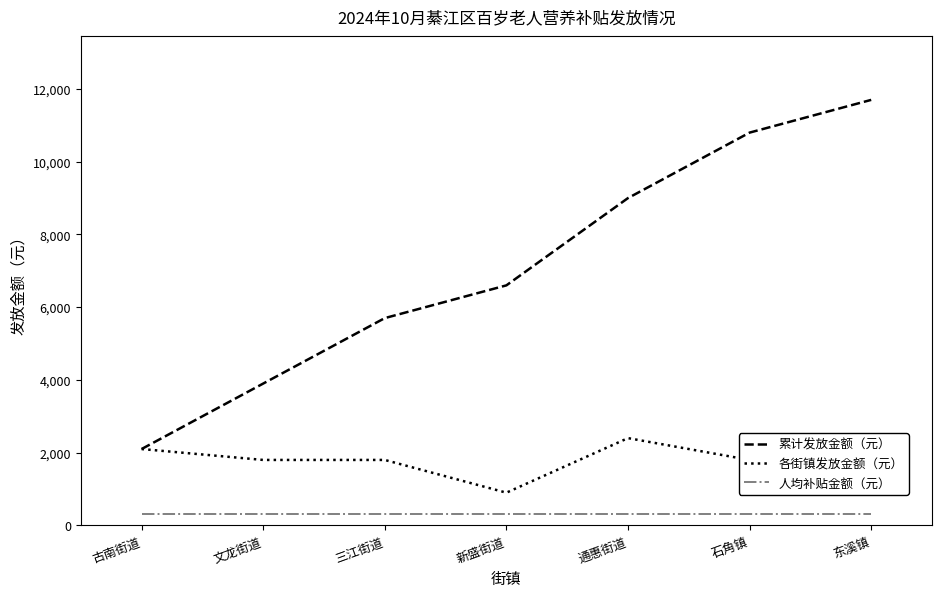

True or false: 累计发放金额（元） and 各街镇发放金额（元） intersect in this chart.

False